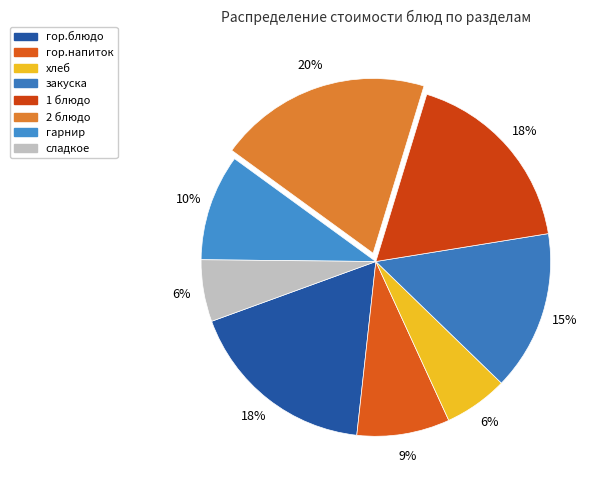

What is the smallest slice in the pie chart?

сладкое